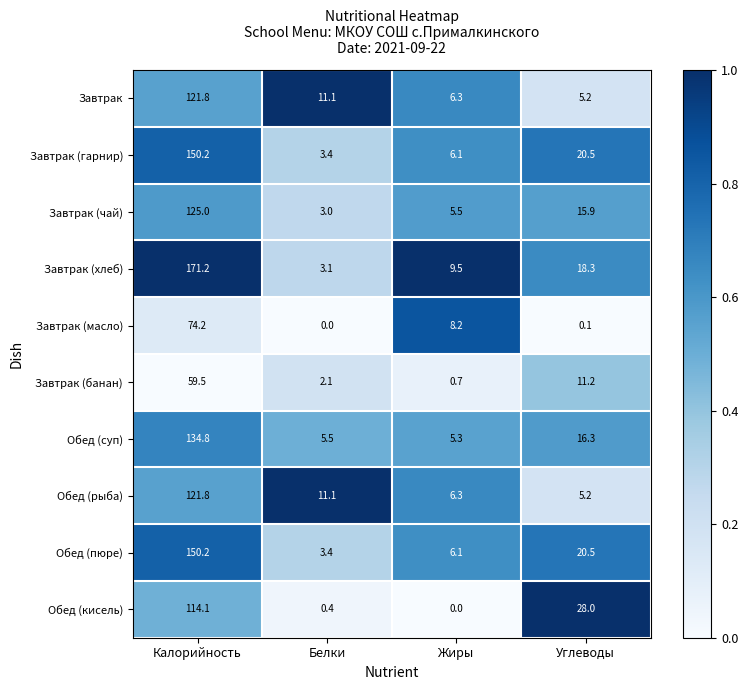

At how many categories does at least one series exceed 0?

4